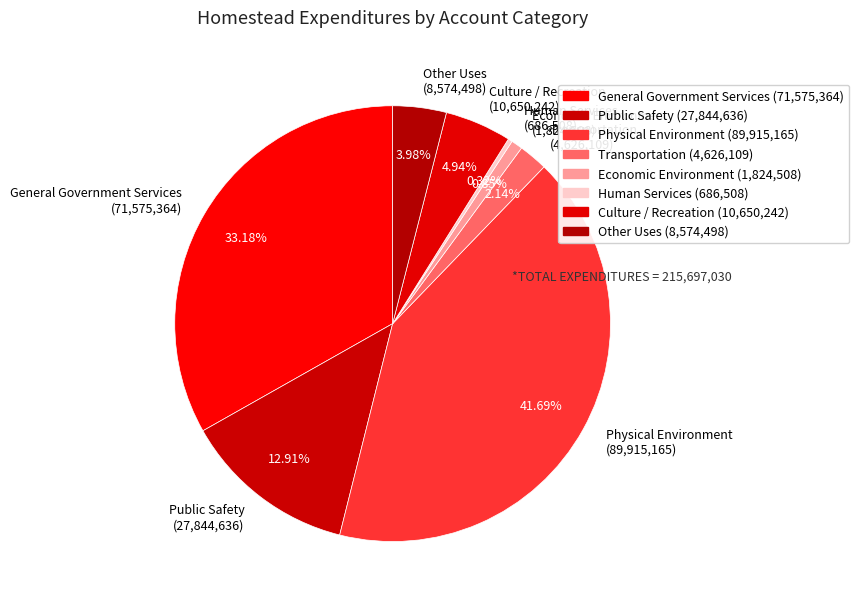

How many slices are in this pie chart?

8